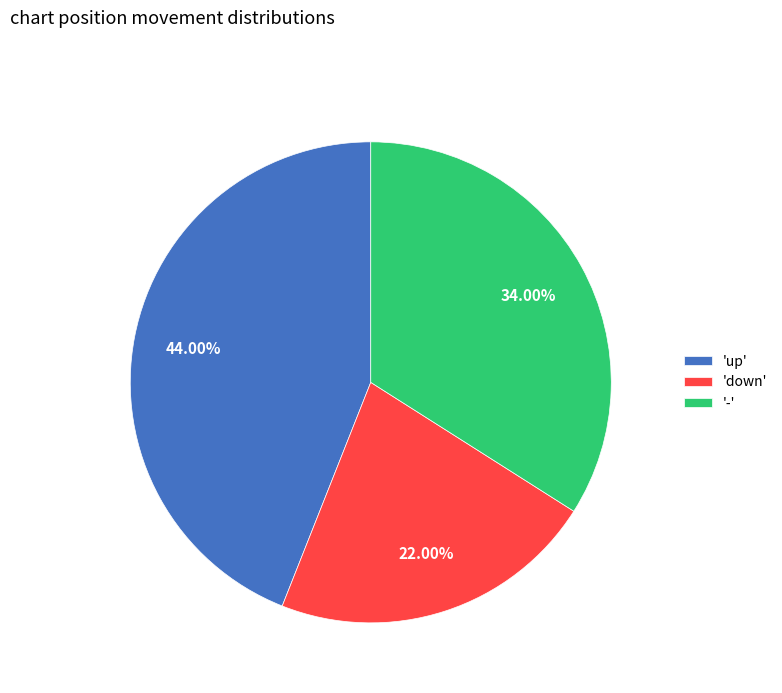

Does any single category account for the majority?

No